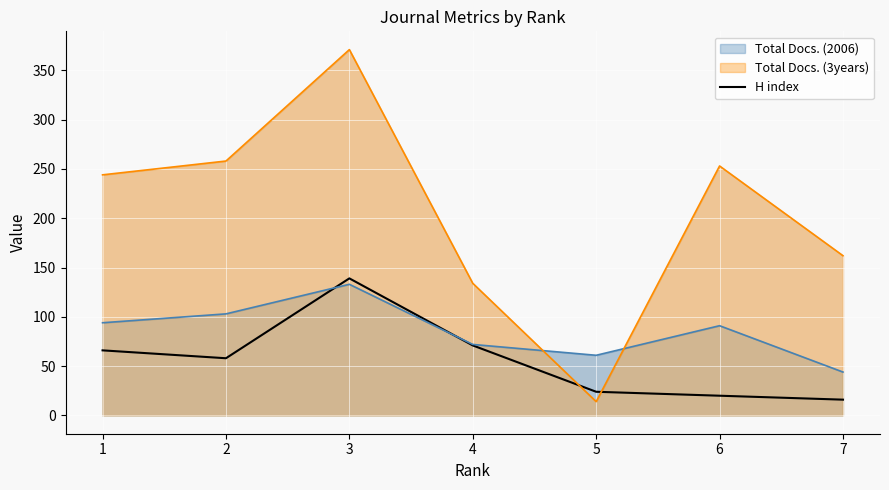

The value of H index at 5 is 10. True or false?

False